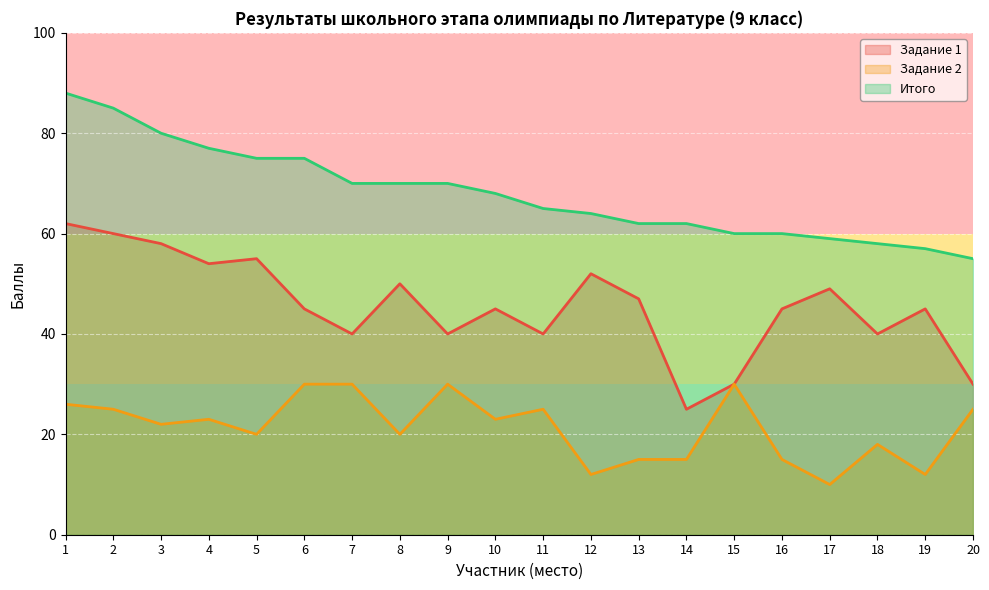

Reading right to left, what are all the values shown in this chart?

Задание 1: 20=30	19=45	18=40	17=49	16=45	15=30	14=25	13=47	12=52	11=40	10=45	9=40	8=50	7=40	6=45	5=55	4=54	3=58	2=60	1=62
Задание 2: 20=25	19=12	18=18	17=10	16=15	15=30	14=15	13=15	12=12	11=25	10=23	9=30	8=20	7=30	6=30	5=20	4=23	3=22	2=25	1=26
Итого: 20=55	19=57	18=58	17=59	16=60	15=60	14=62	13=62	12=64	11=65	10=68	9=70	8=70	7=70	6=75	5=75	4=77	3=80	2=85	1=88